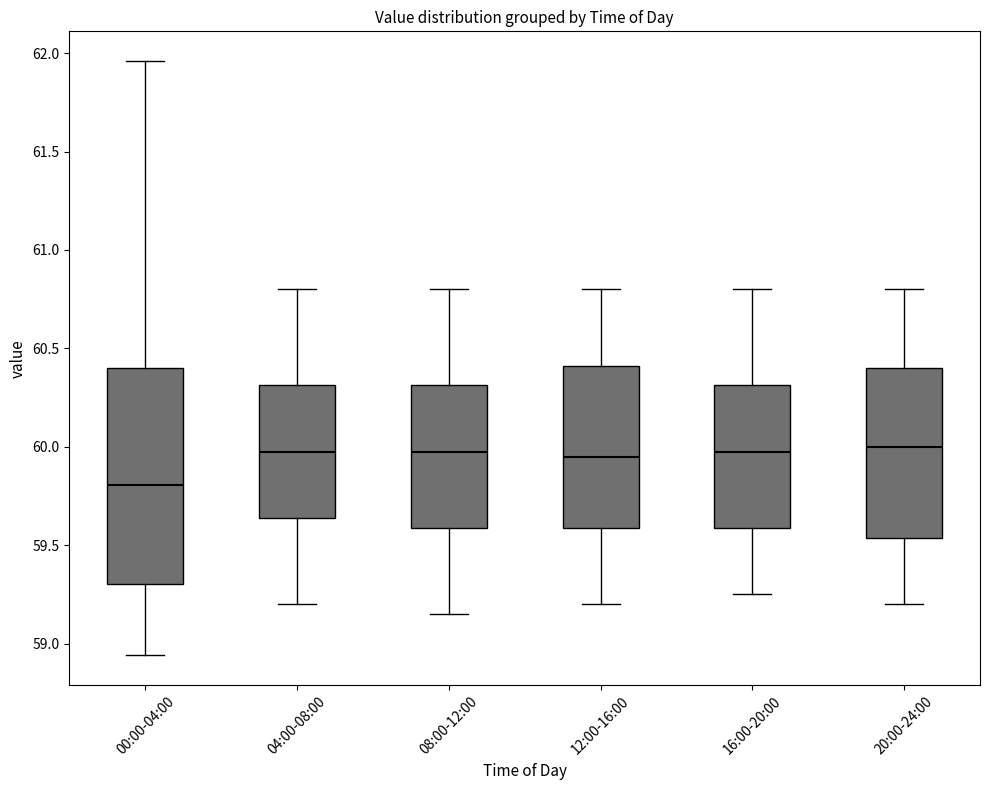

Where is the upper edge of the box for 12:00-16:00 on the y-axis? The values are not printed on the chart, so give them approximately, as read against the axis.

60.40